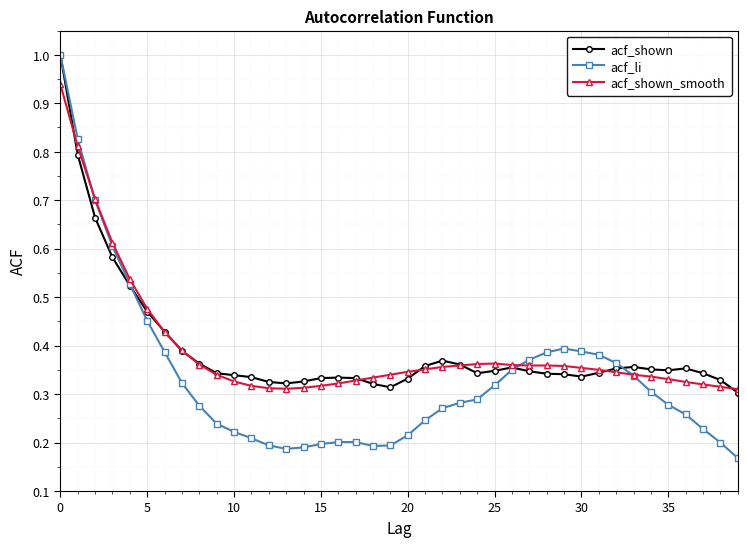

Which series has the widest spread of values?

acf_li